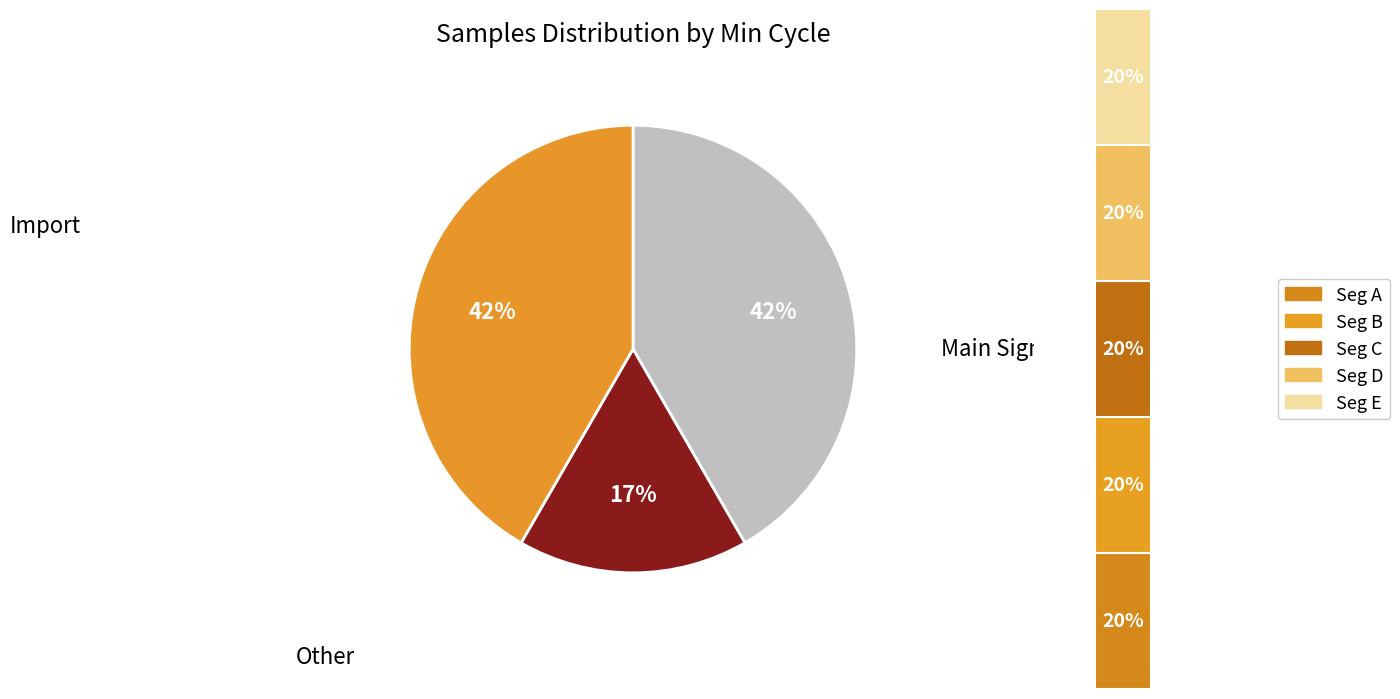

The 28 slice represents 19% of the pie. True or false?

False